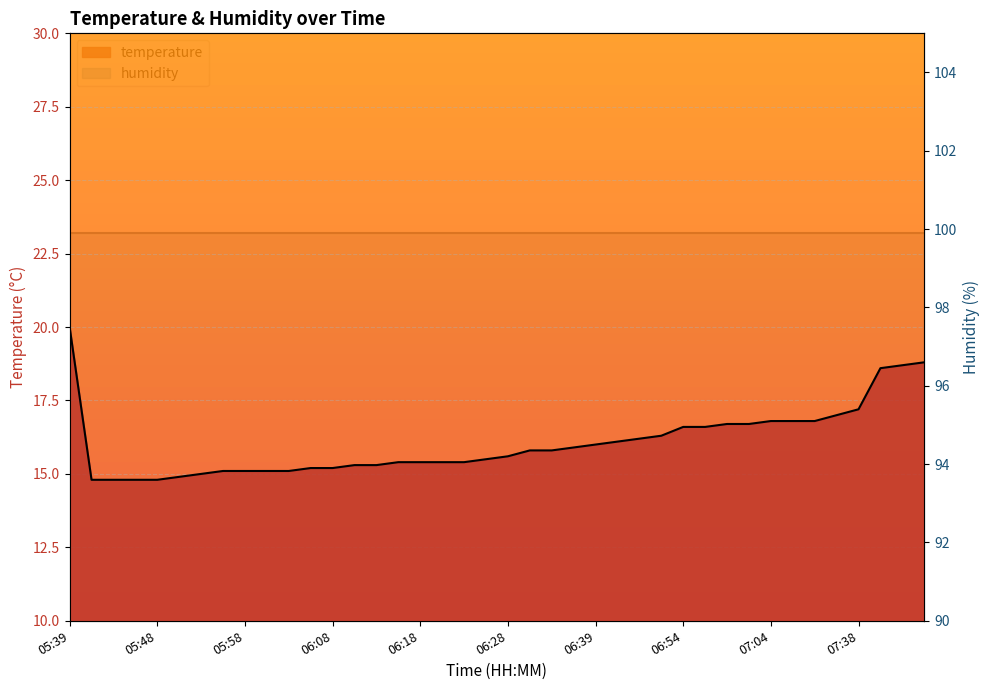

The chart shows a value of 15.8 at 06:31. True or false?

True